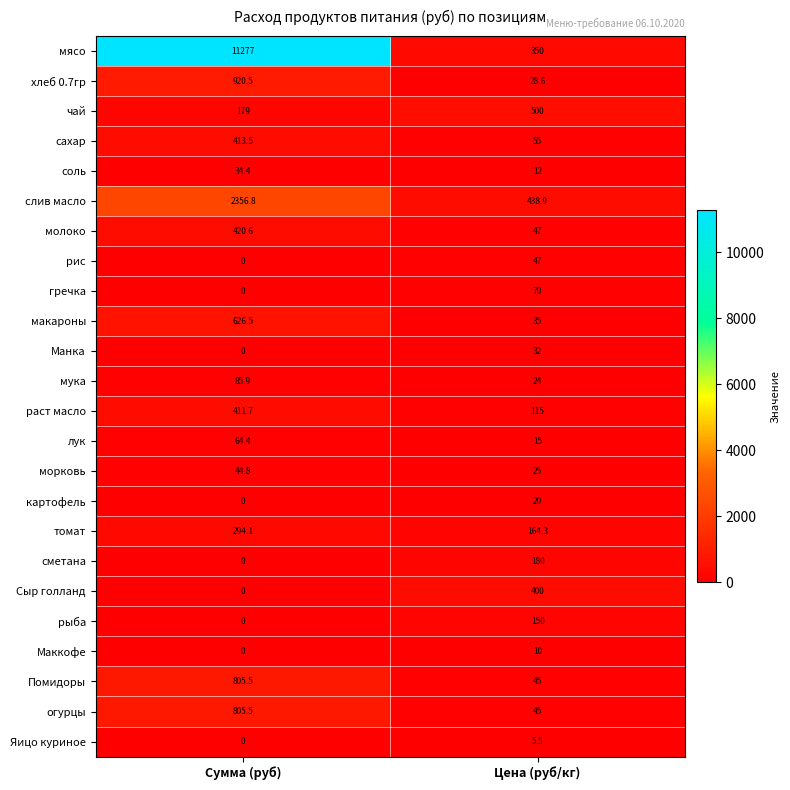

At which label does соль first exceed 34?

Сумма (руб)